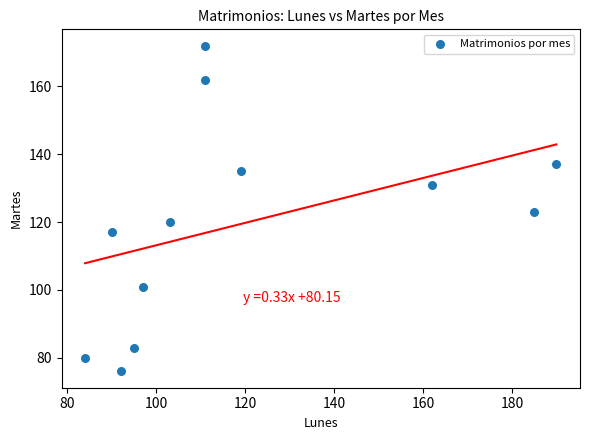

What is the range of Y values (max minus min)?

96